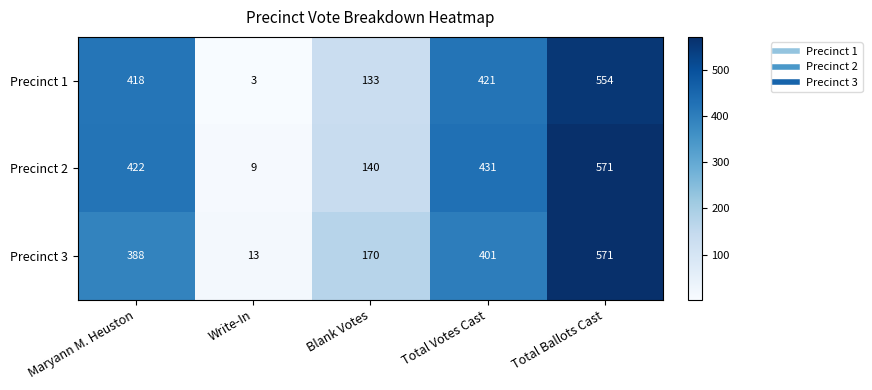

Reading left to right, what are all the values shown in this chart?

Precinct 1: 418	3	133	421	554
Precinct 2: 422	9	140	431	571
Precinct 3: 388	13	170	401	571